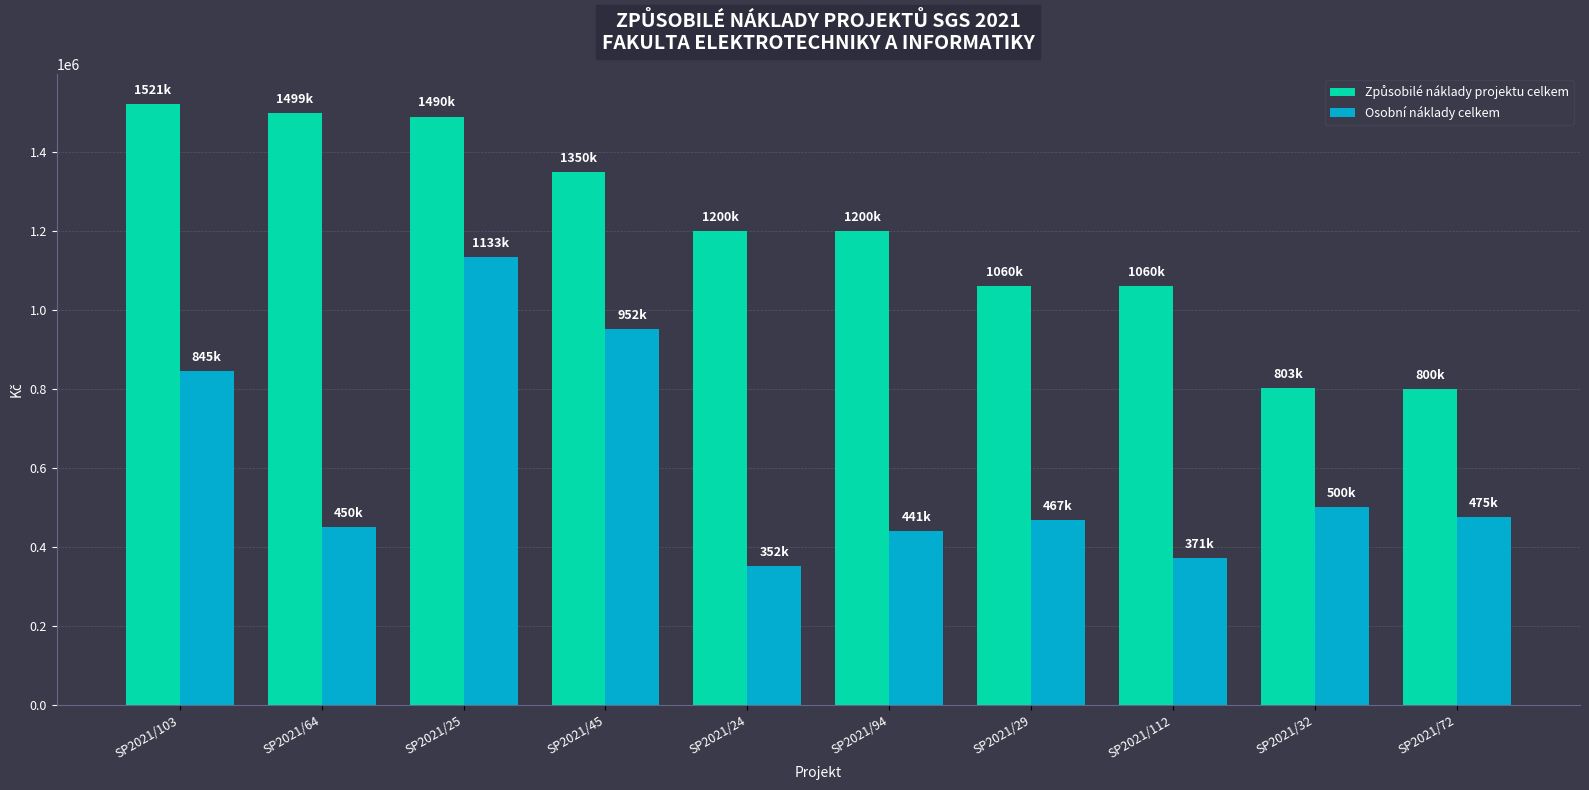

What position from the left is SP2021/72?

10